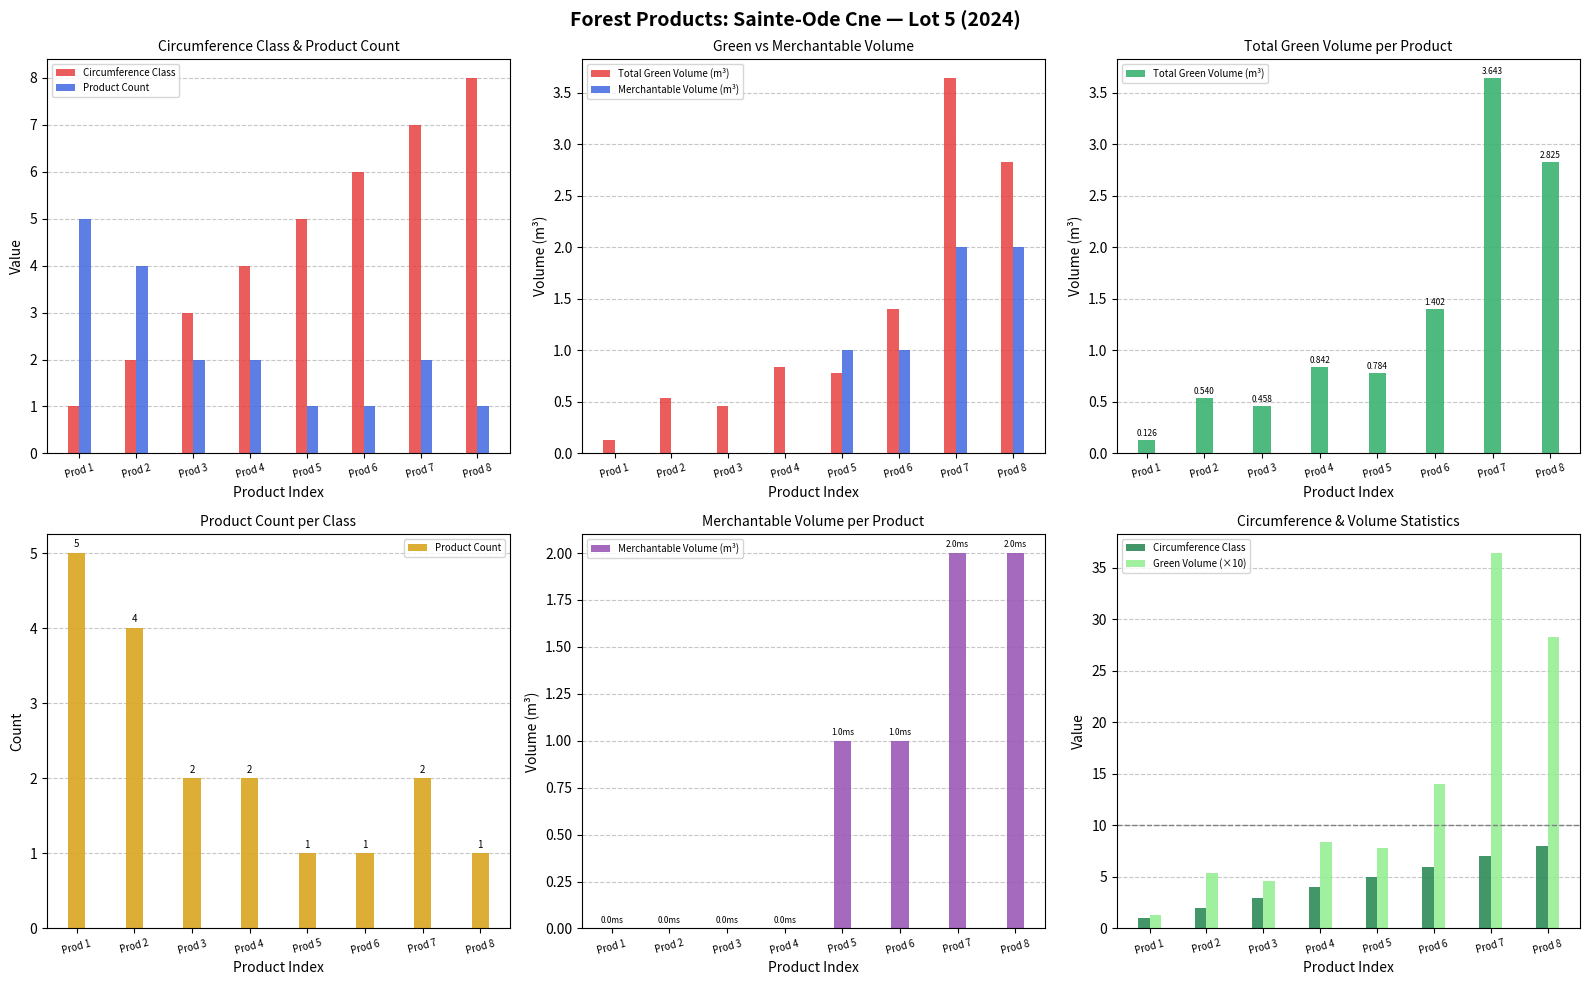

What is the total value across all series at Prod 8?

42.1